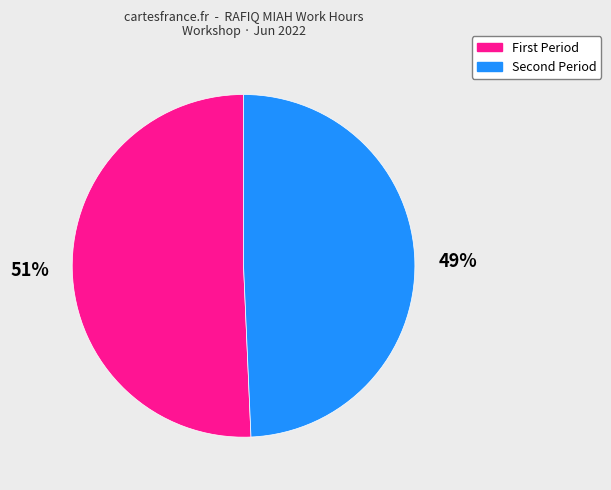

Is there a majority slice in this chart?

Yes